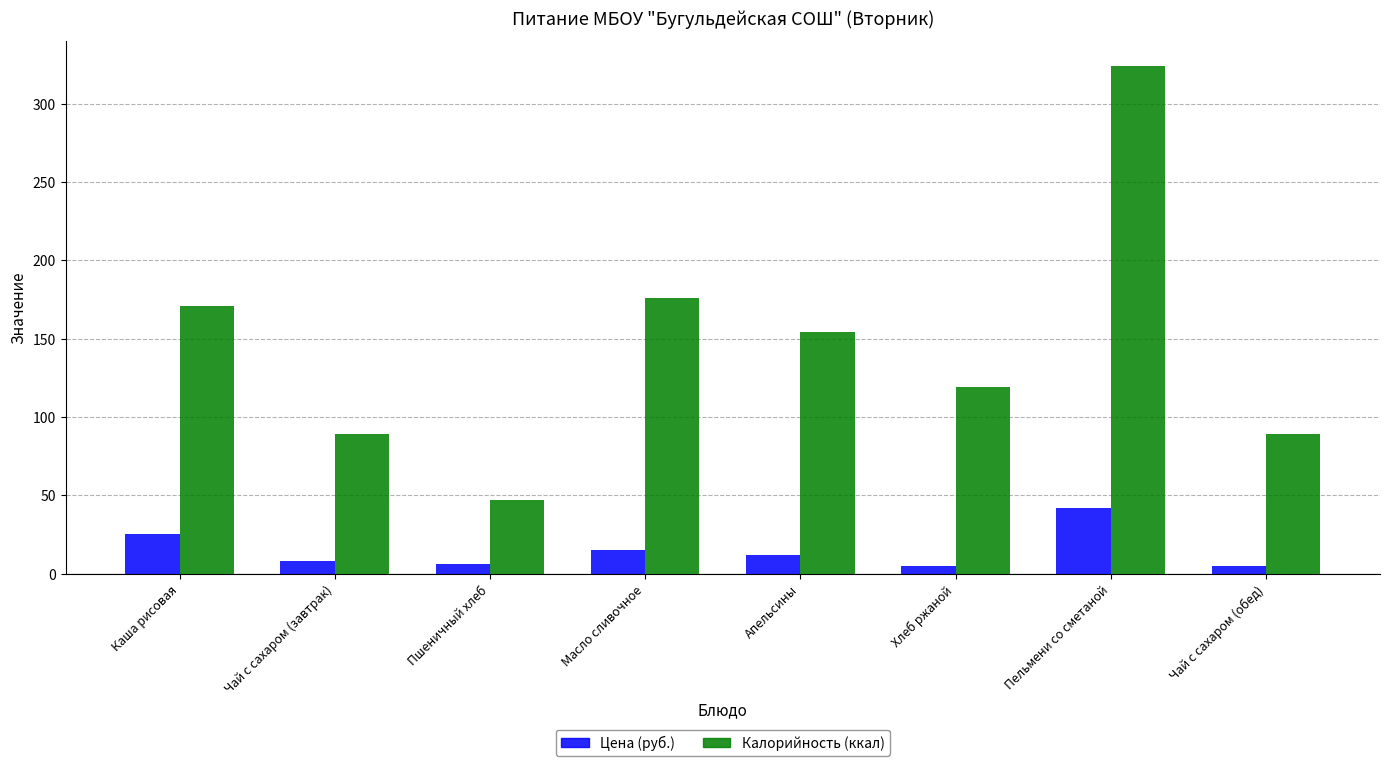

What is the difference between the Калорийность (ккал) values at Пельмени со сметаной and Пшеничный хлеб?

277